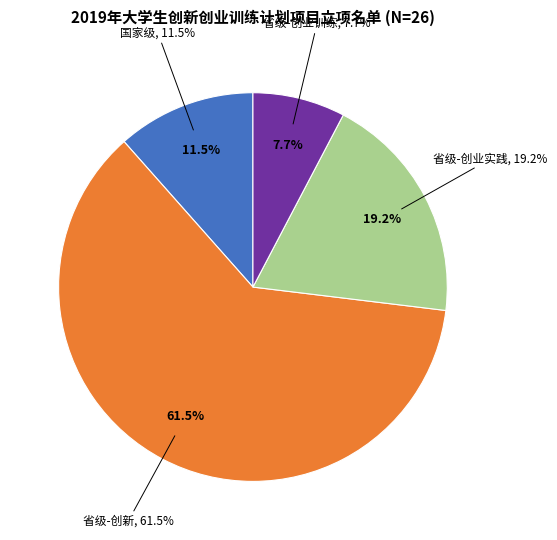

Does 省级-创新训练项目 account for over 50% of the chart?

Yes